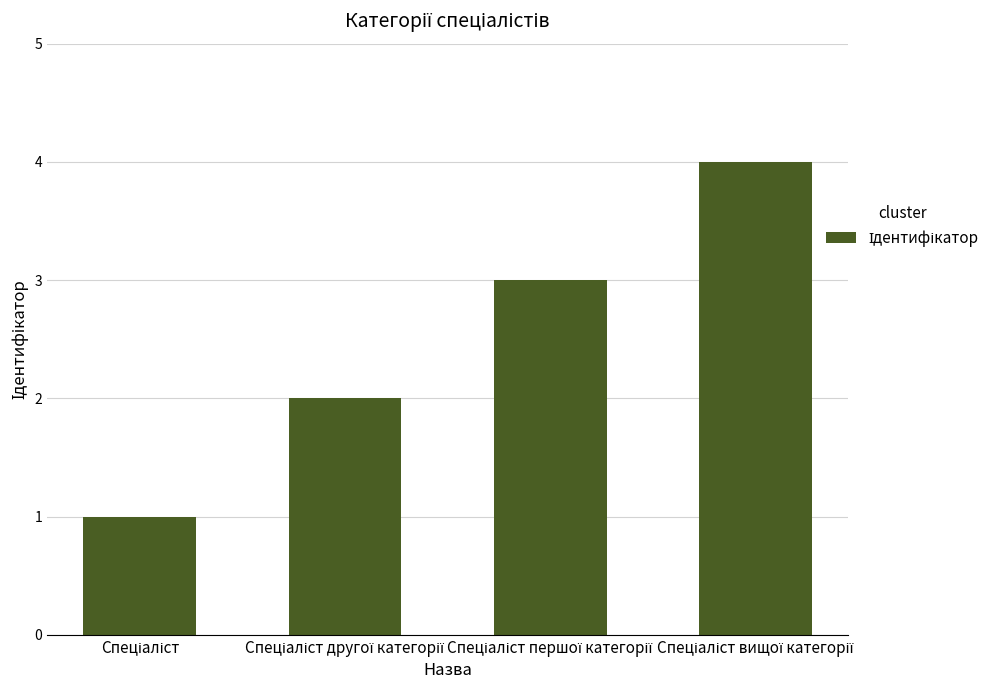

What is the difference between the maximum and minimum values?

3